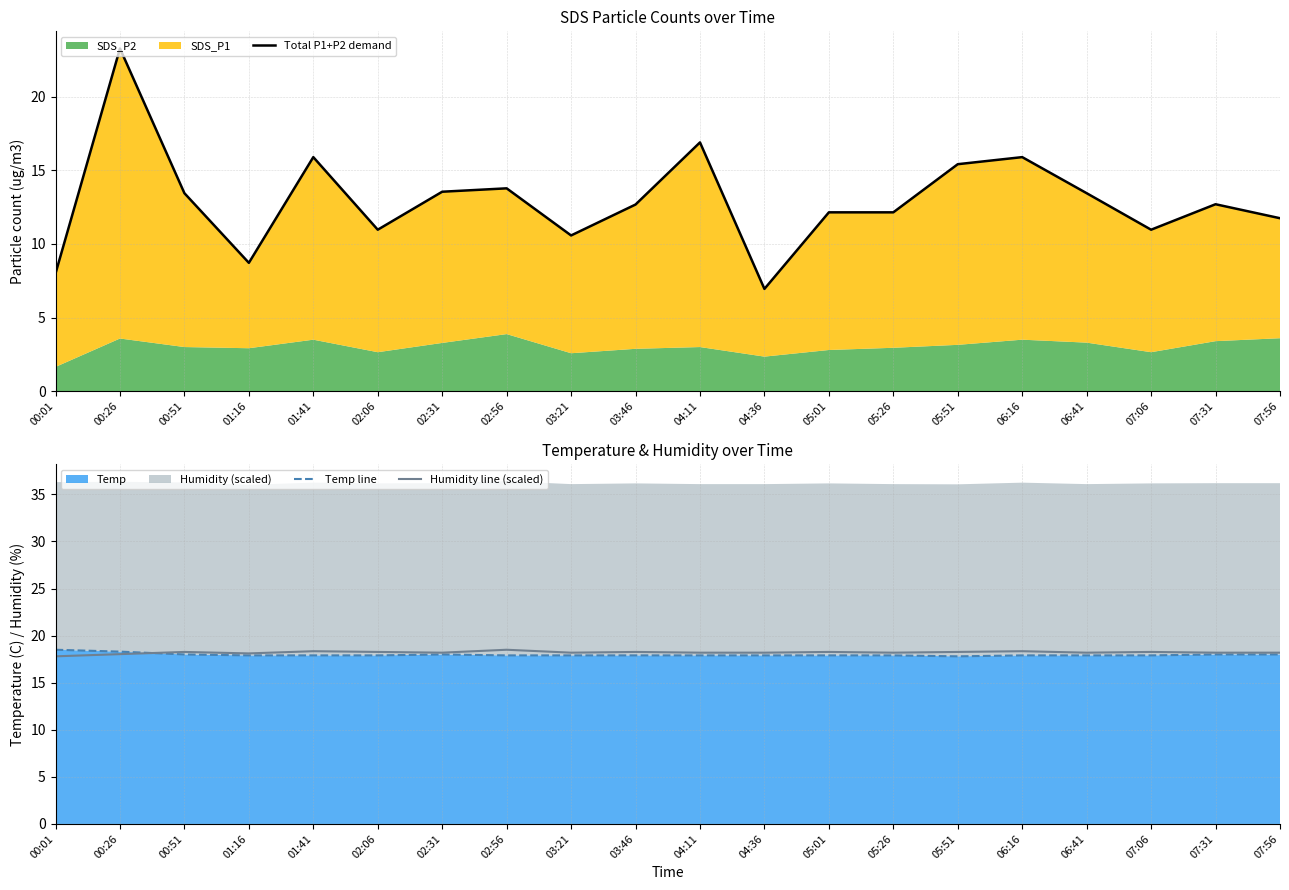

Between 00:51 and 04:36, which series saw the biggest shift?

Total P1+P2 demand